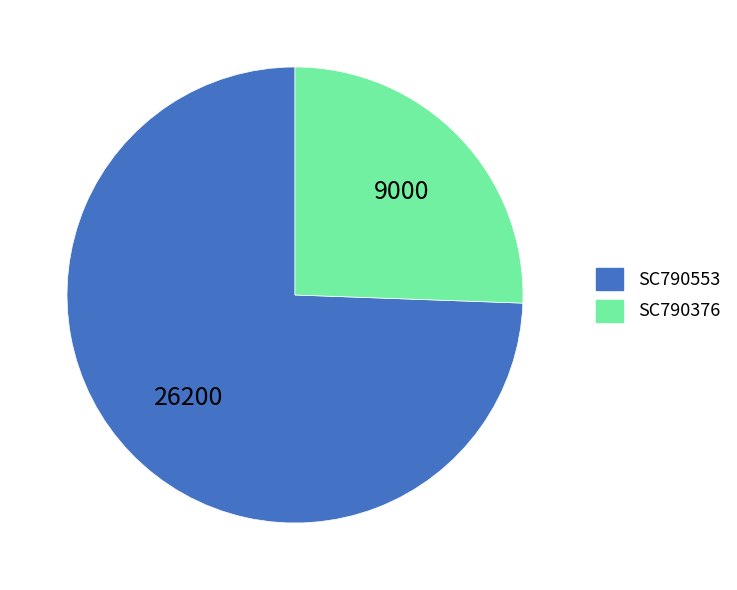

Between SC790553 and SC790376, which is larger?

SC790553